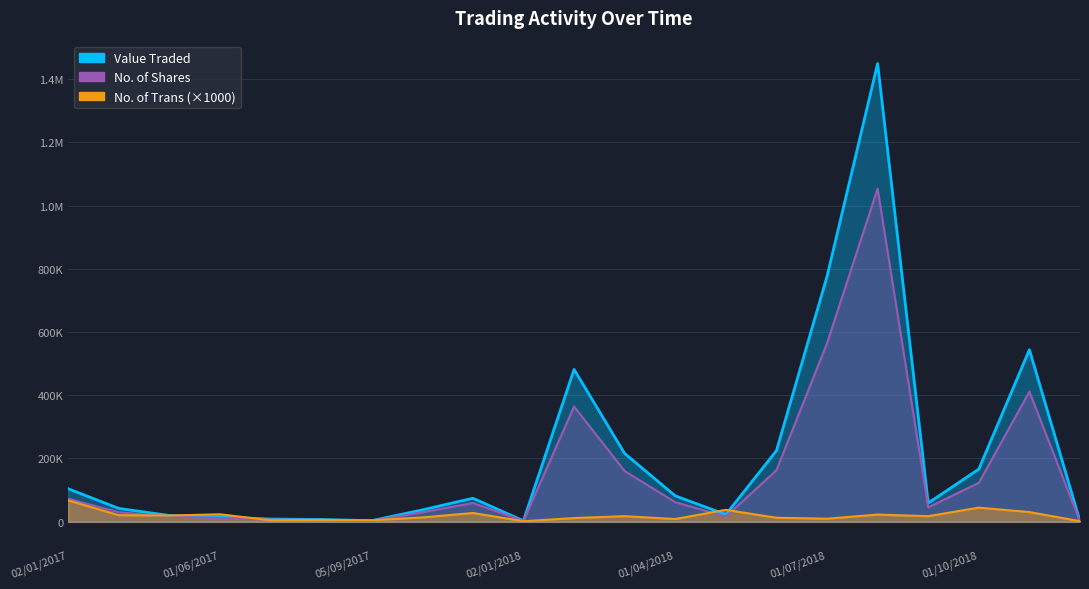

What value does the No. of Trans series have at 01/06/2017, to the nearest 10?

23000